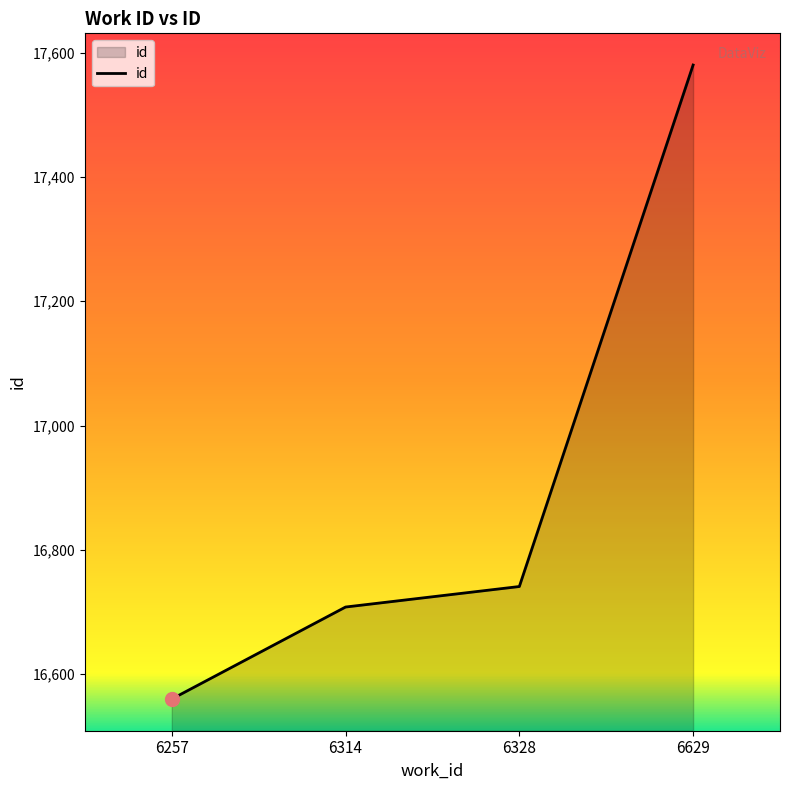

True or false: the data shows 23507 at 6257.

False